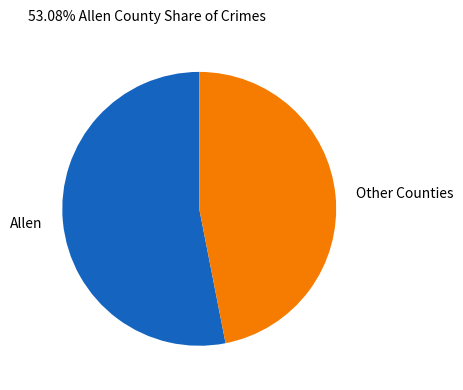

How many segments does this pie chart have?

2